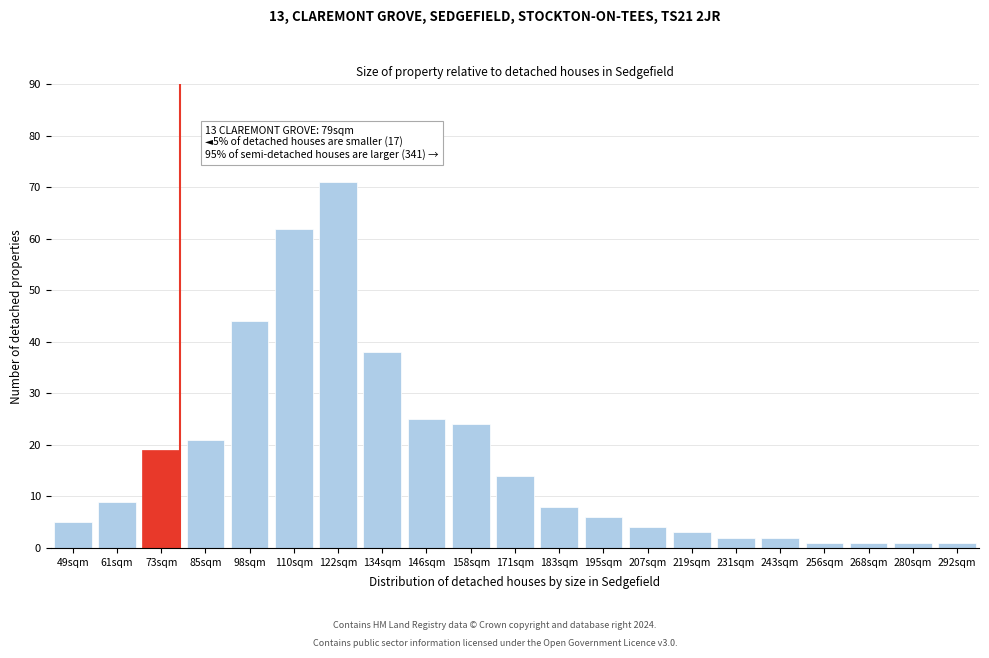

Reading left to right, what are all the values shown in this chart?

5	9	19	21	44	62	71	38	25	24	14	8	6	4	3	2	2	1	1	1	1